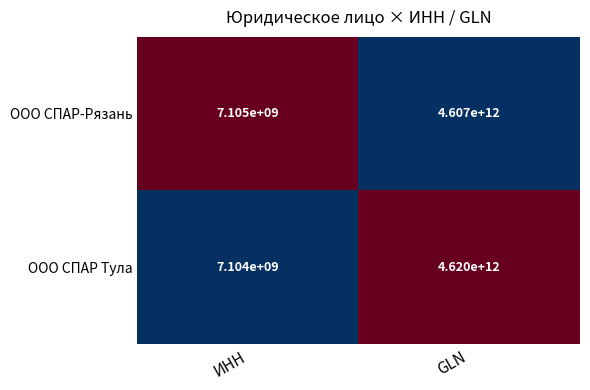

True or false: ООО СПАР-Рязань has a value of 1709696834 at ИНН.

False